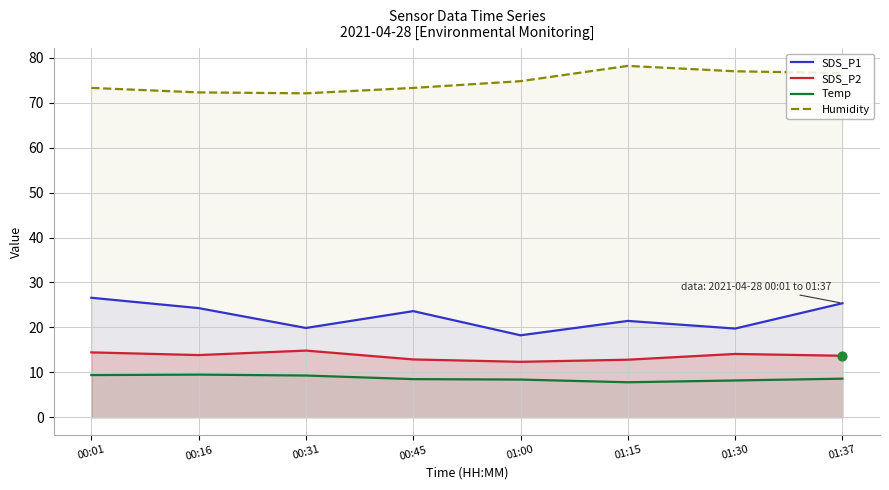

Which series reaches the minimum Y coordinate?

Temp